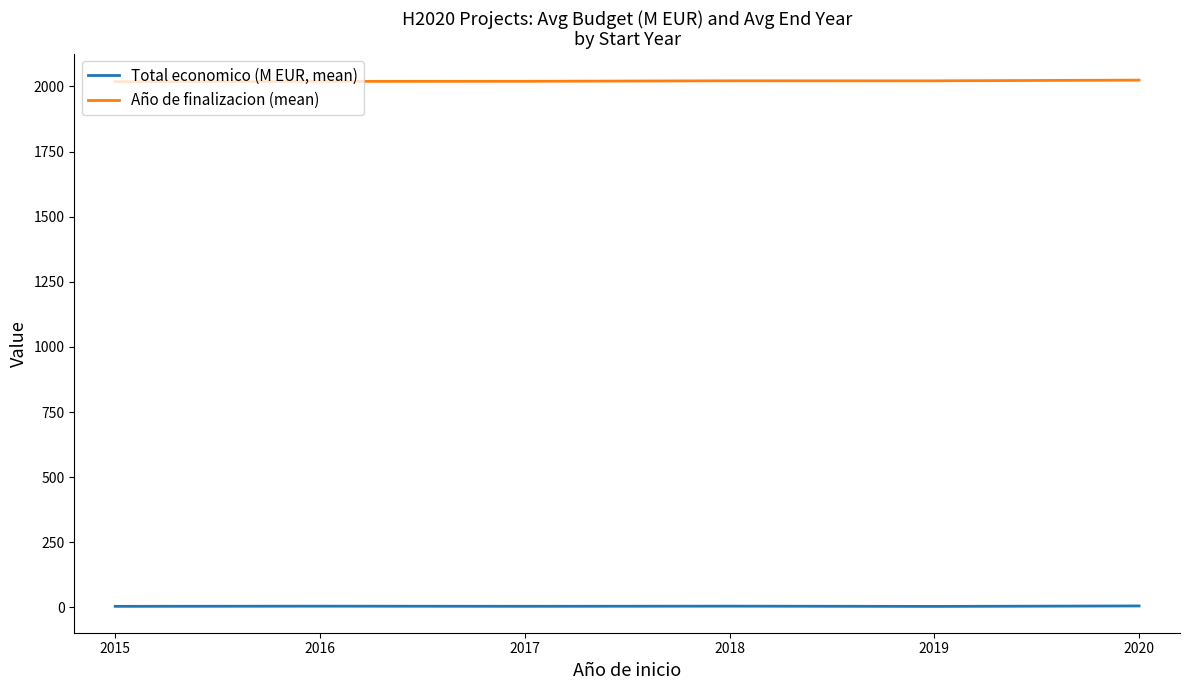

What is the minimum value shown in the chart?

3.5